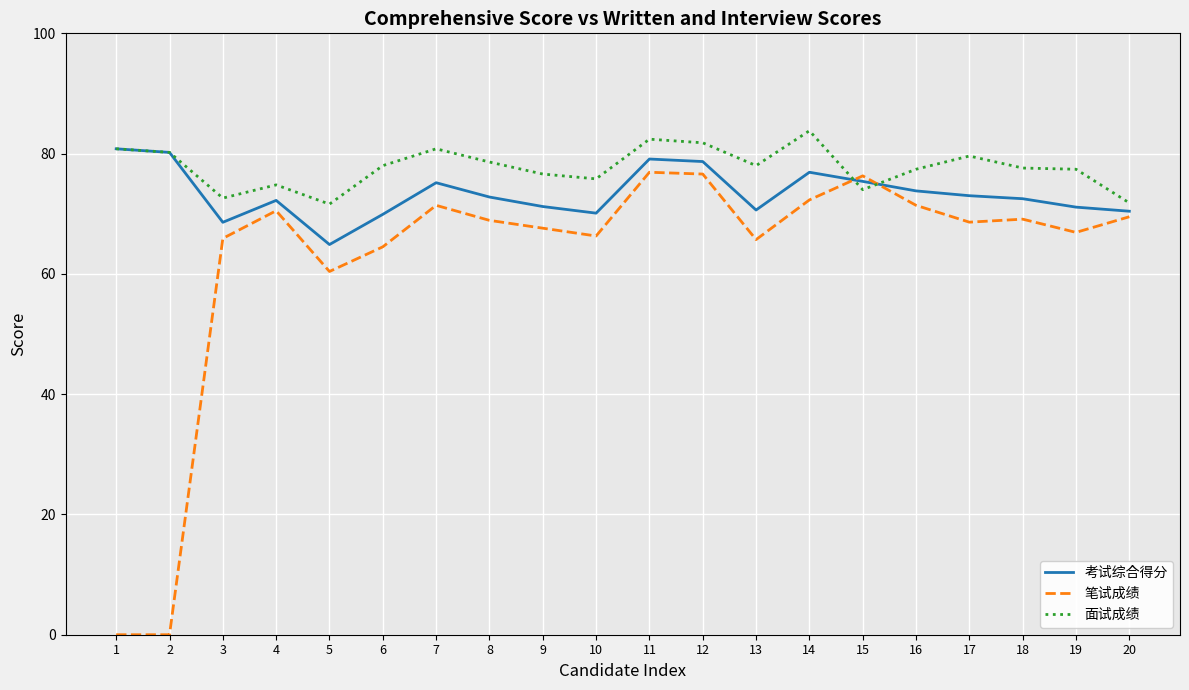

Rank the series at 20 from lowest to highest value.

笔试成绩, 考试综合得分, 面试成绩